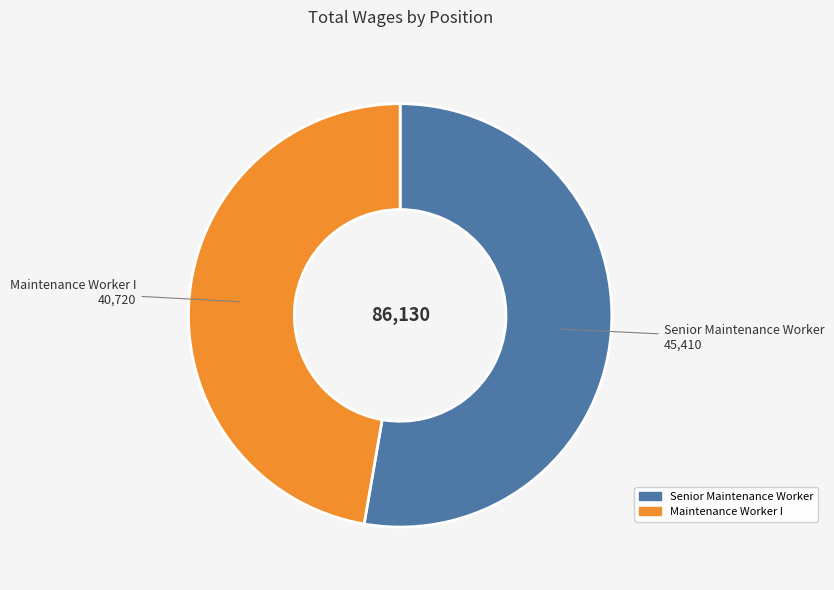

Is the sum of Maintenance Worker I and Senior Maintenance Worker greater than half?

Yes